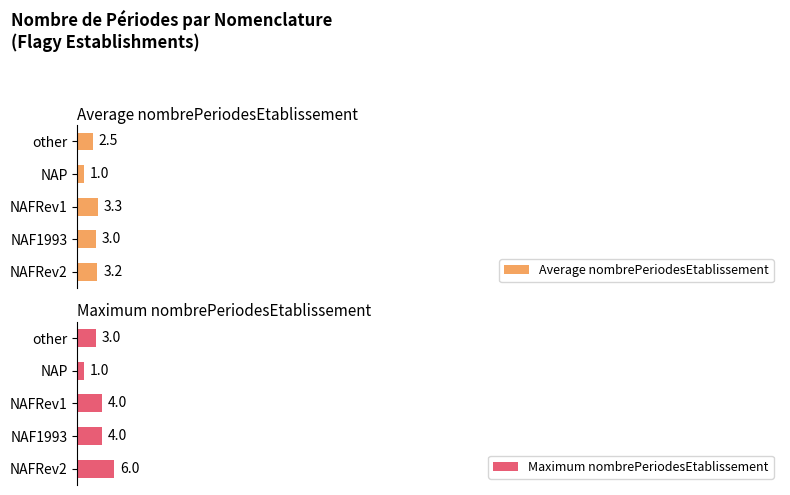

What are all the series names shown in the legend?

Average nombrePeriodesEtablissement, Maximum nombrePeriodesEtablissement